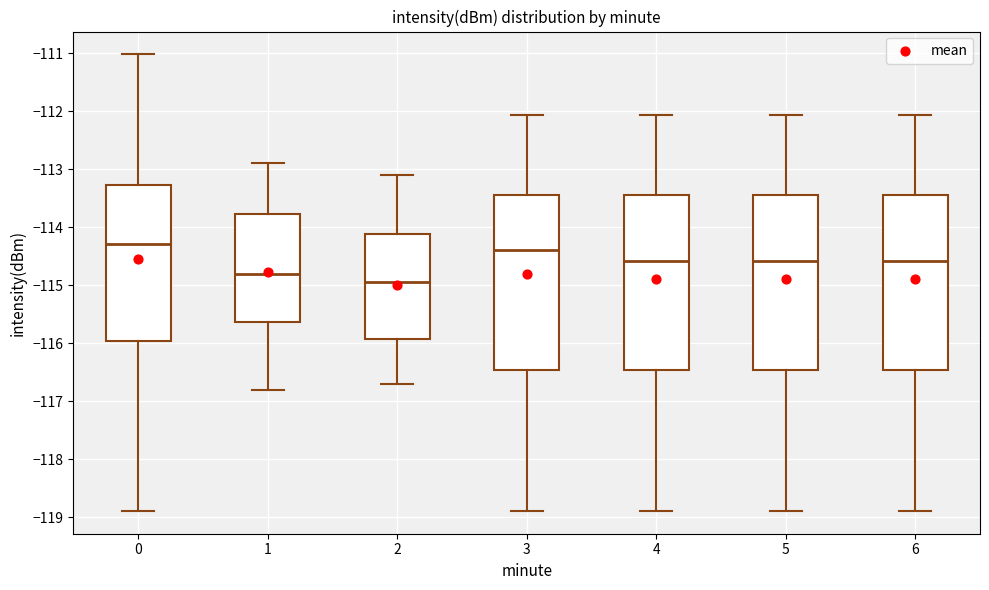

Reading left to right, read every box against the y-axis: the position of its median line, the range the box covers, and the ends of its whiskers. The values are not printed on the chart, so give them approximately, as read against the axis.

0: median -114.3, box -116.0 to -113.3, whiskers -118.9 to -111.0
1: median -114.8, box -115.6 to -113.8, whiskers -116.8 to -112.9
2: median -114.9, box -115.9 to -114.1, whiskers -116.7 to -113.1
3: median -114.4, box -116.5 to -113.4, whiskers -118.9 to -112.1
4: median -114.6, box -116.5 to -113.4, whiskers -118.9 to -112.1
5: median -114.6, box -116.5 to -113.4, whiskers -118.9 to -112.1
6: median -114.6, box -116.5 to -113.4, whiskers -118.9 to -112.1